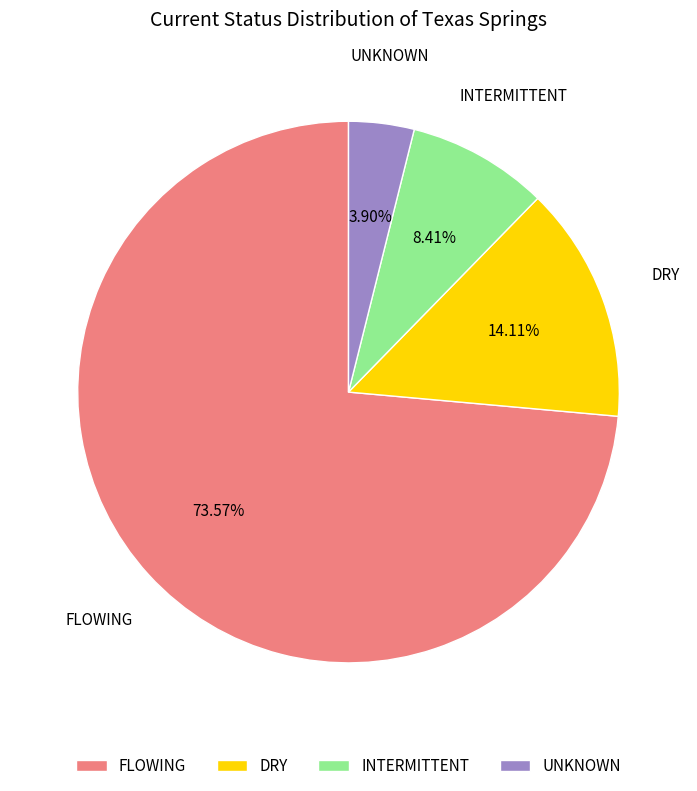

Which slice is the largest?

FLOWING